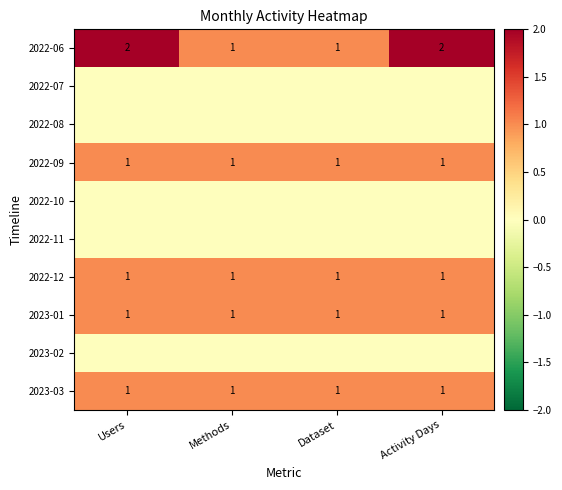

What is the sum of all 2022-09 values?

4